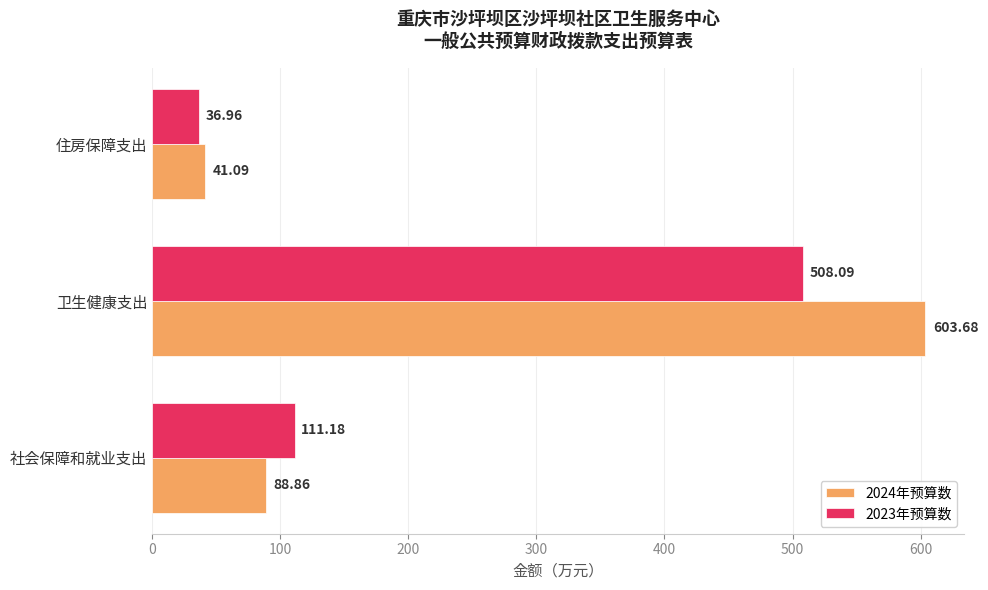

List the series in order of their peak value, lowest first.

2023年预算数, 2024年预算数